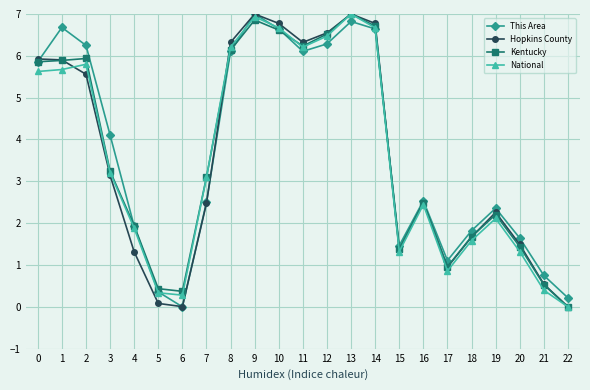

What is the value of the This Area point at the 22nd from the left?

0.8